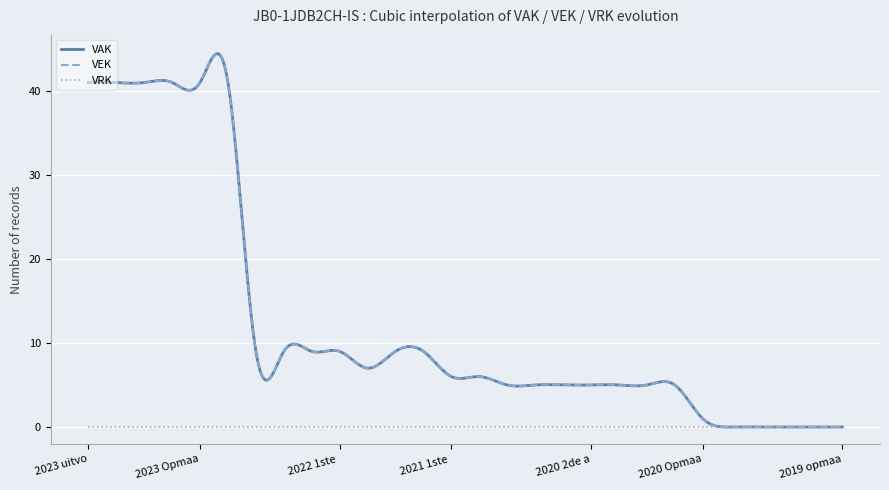

Is this an area chart (filled region under the line)?

No